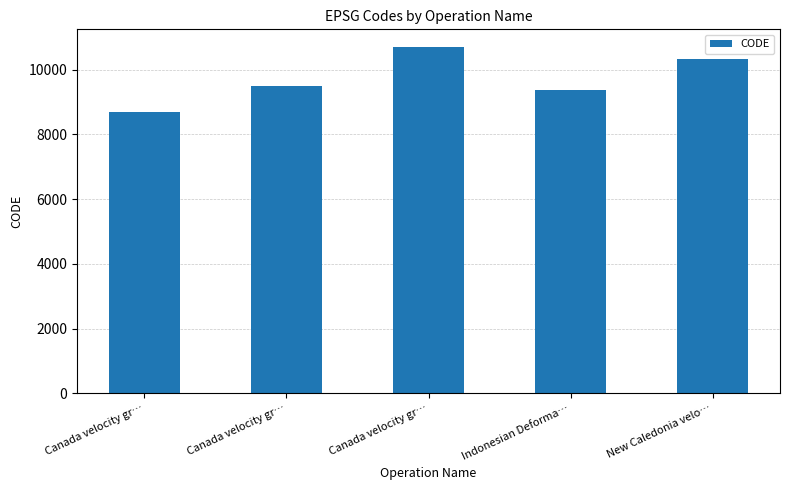

List the labels in order of value, largest first.

Canada velocity gr…, New Caledonia velo…, Canada velocity gr…, Indonesian Deforma…, Canada velocity gr…